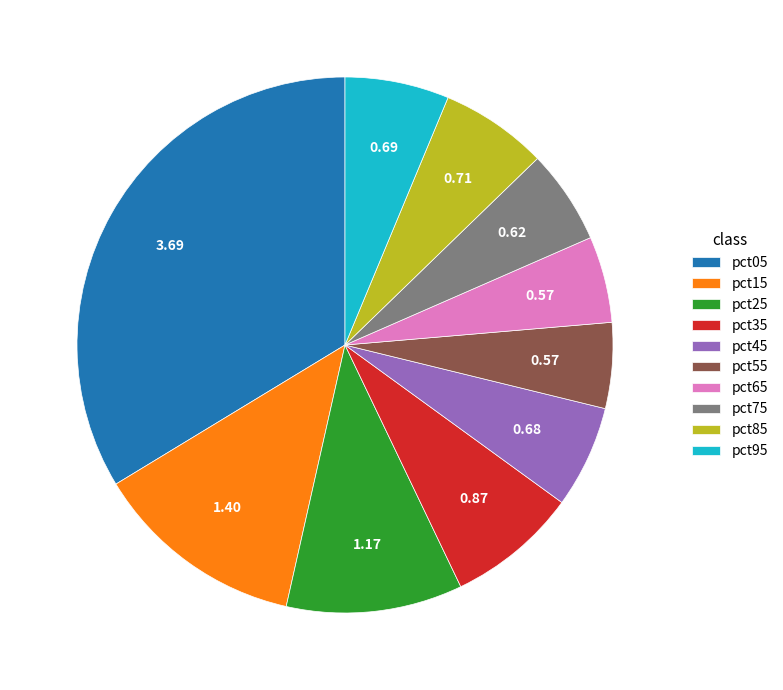

Combined, do pct95 and pct75 account for over 50%?

No